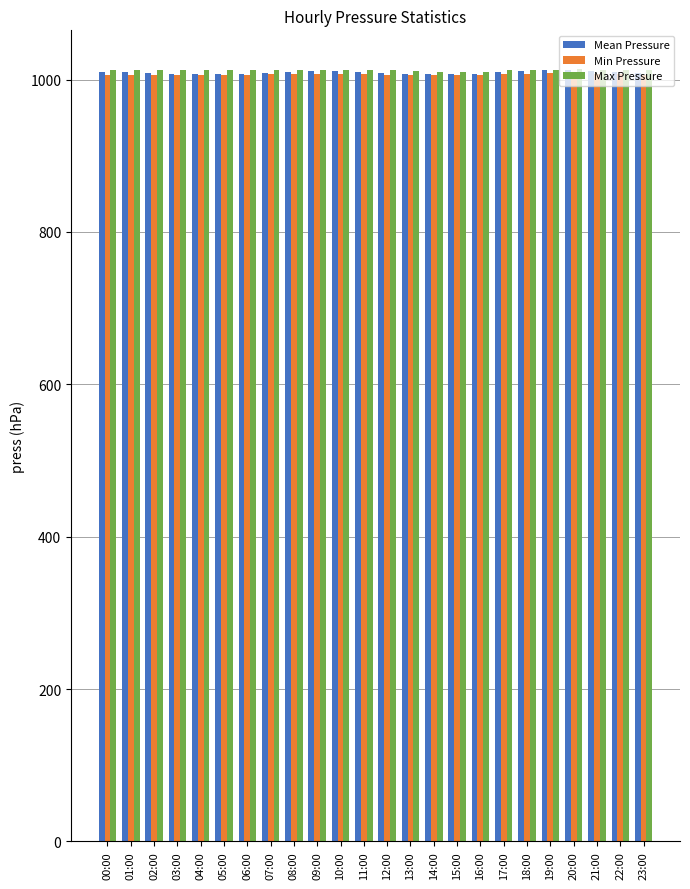

What position from the right is 19:00?

5